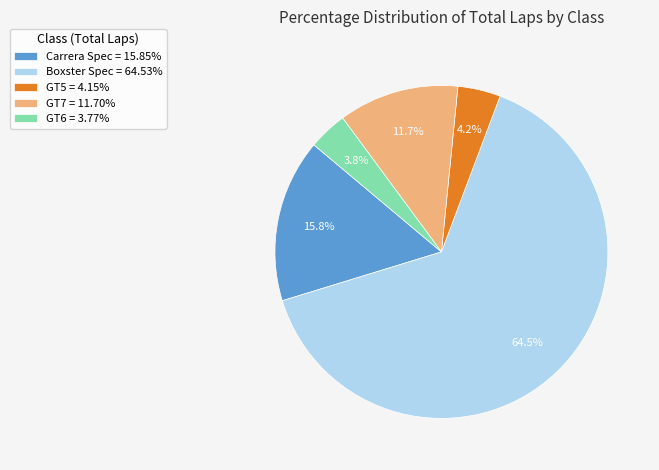

What is the largest slice in the pie chart?

Boxster Spec